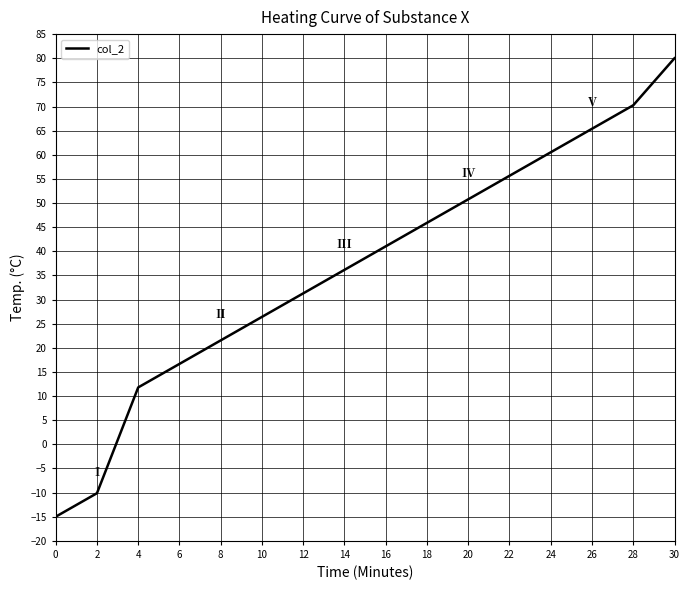

List the labels in order of value, largest first.

30, 28, 26, 24, 22, 20, 18, 16, 14, 12, 10, 8, 6, 4, 2, 0